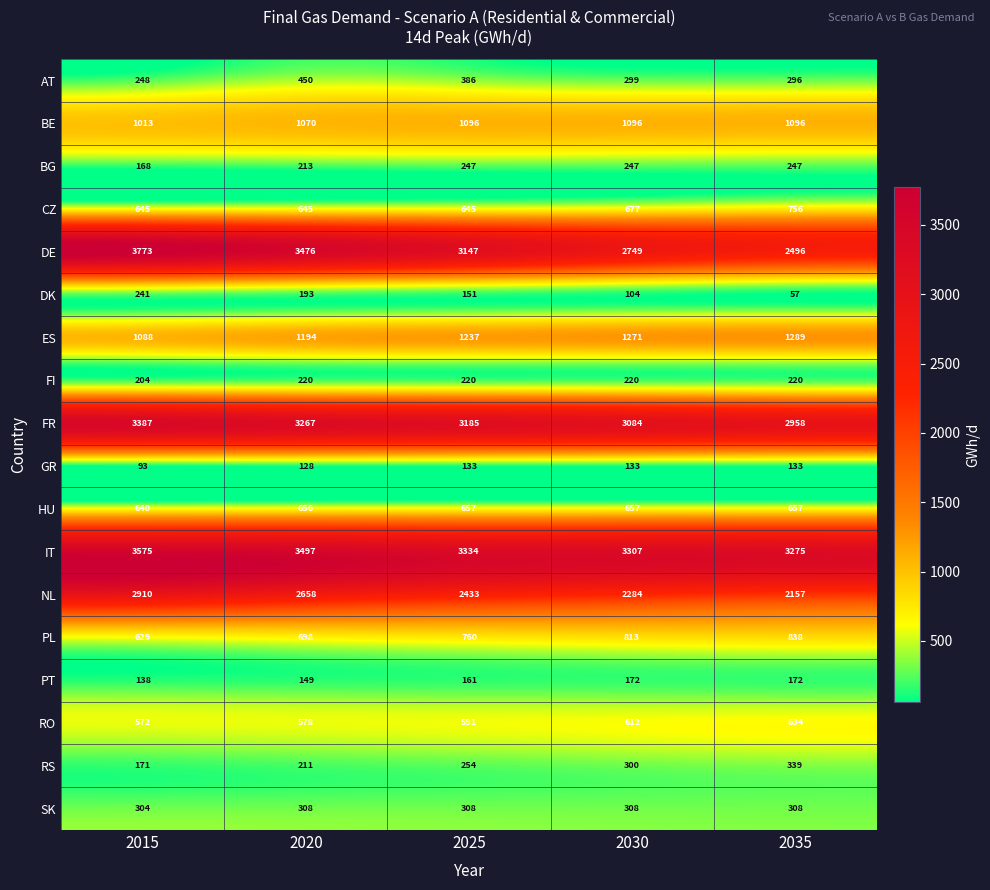

Which category has the lowest value across all series?

2035